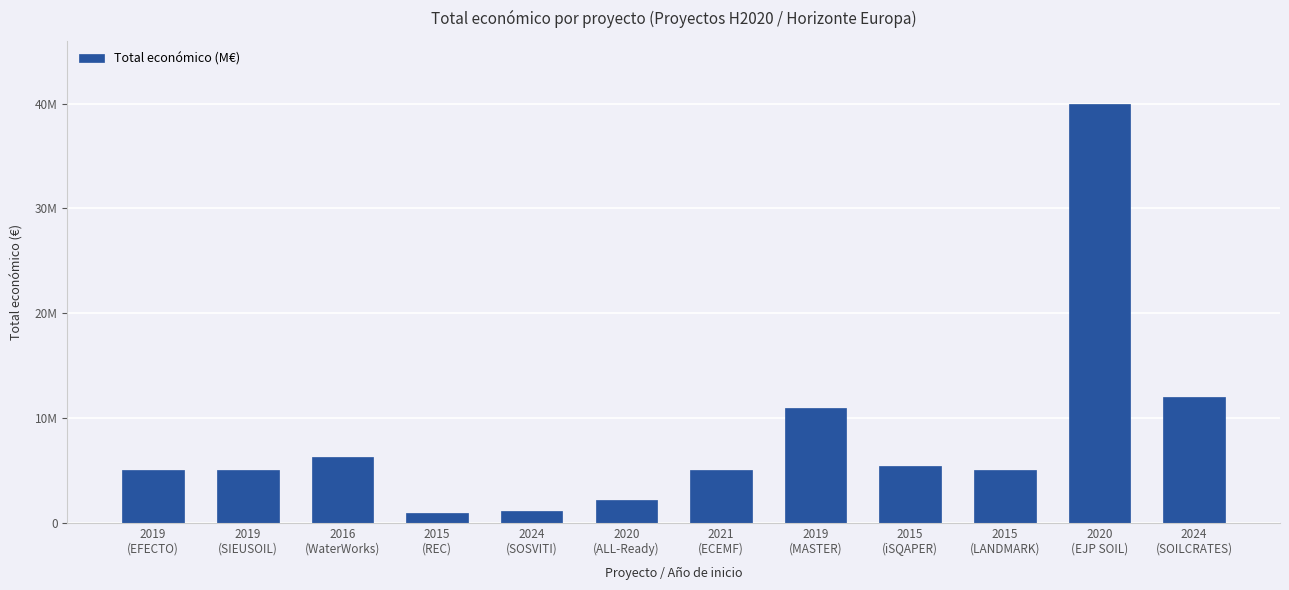

True or false: the data shows 2561435 at 2015
(LANDMARK).

False